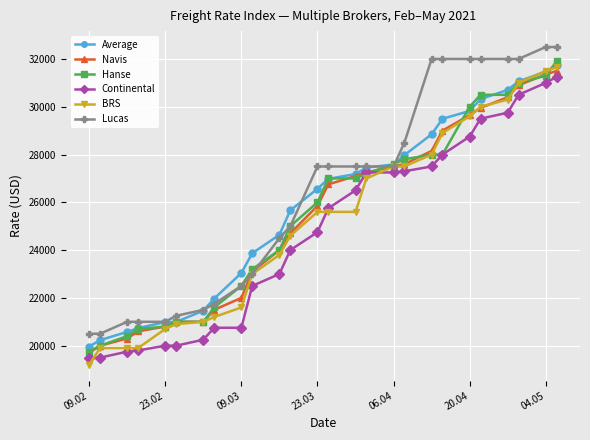

What is the value of the Continental point at the 2nd from the left?

19500